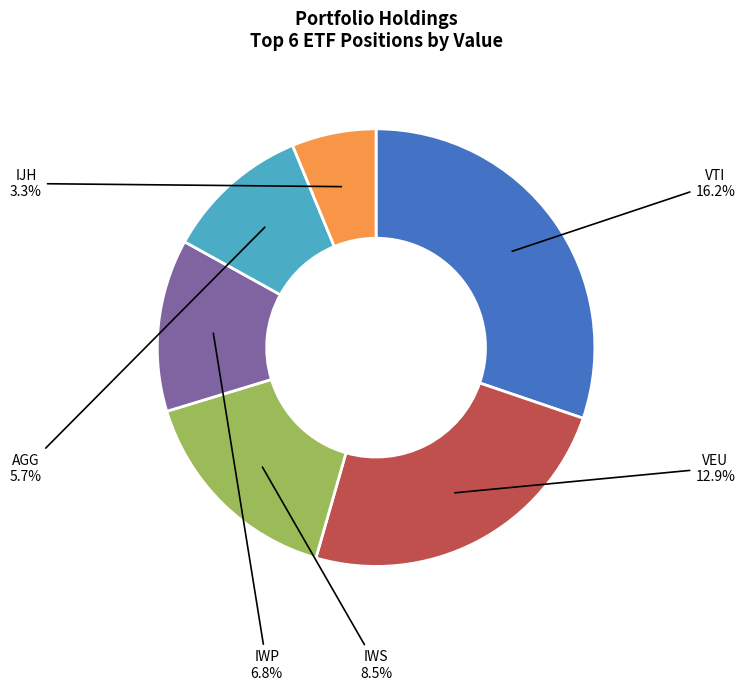

Does iShares S&P Midcap 400 ETF (IJH) account for over 50% of the chart?

No